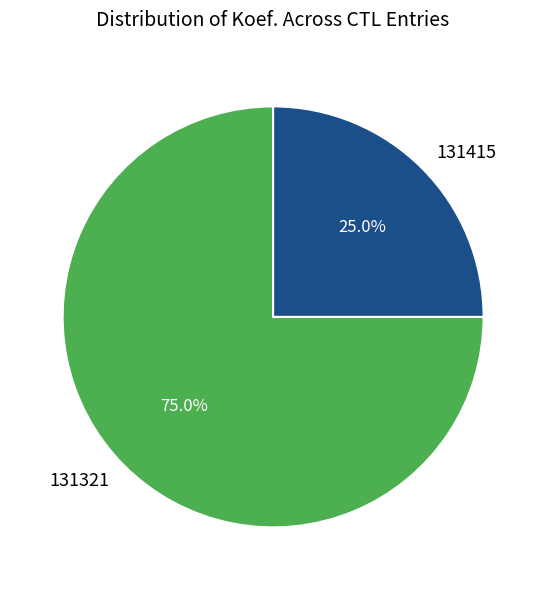

What is the smallest slice in the pie chart?

131415